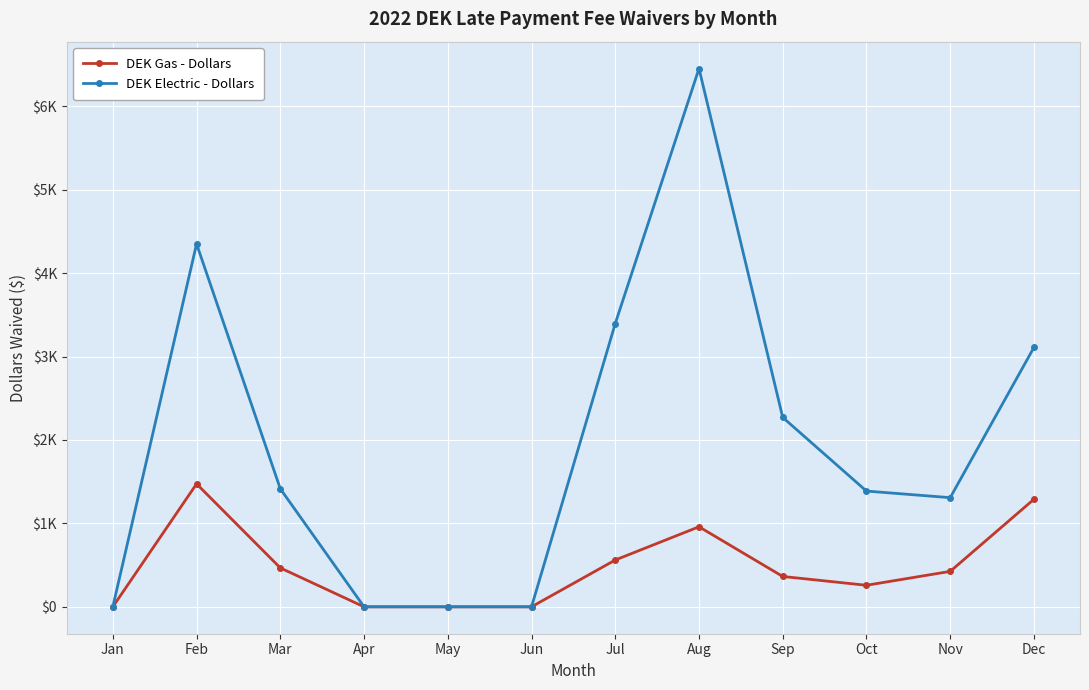

List the series in order of their peak value, highest first.

DEK Electric - Dollars, DEK Gas - Dollars